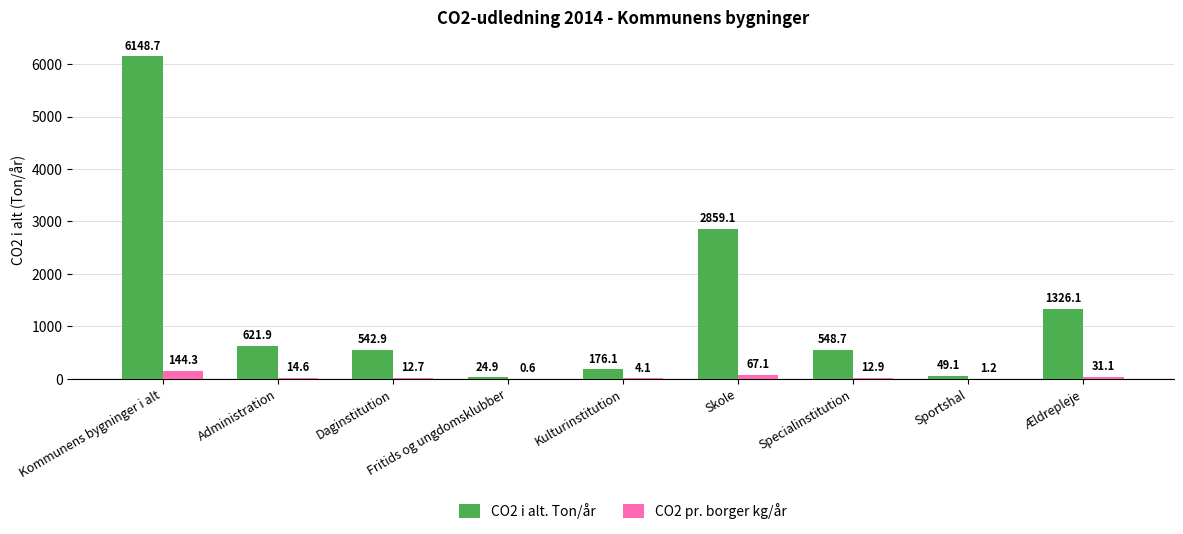

Is it true that CO2 i alt. Ton/år equals 127.6 at Daginstitution?

False